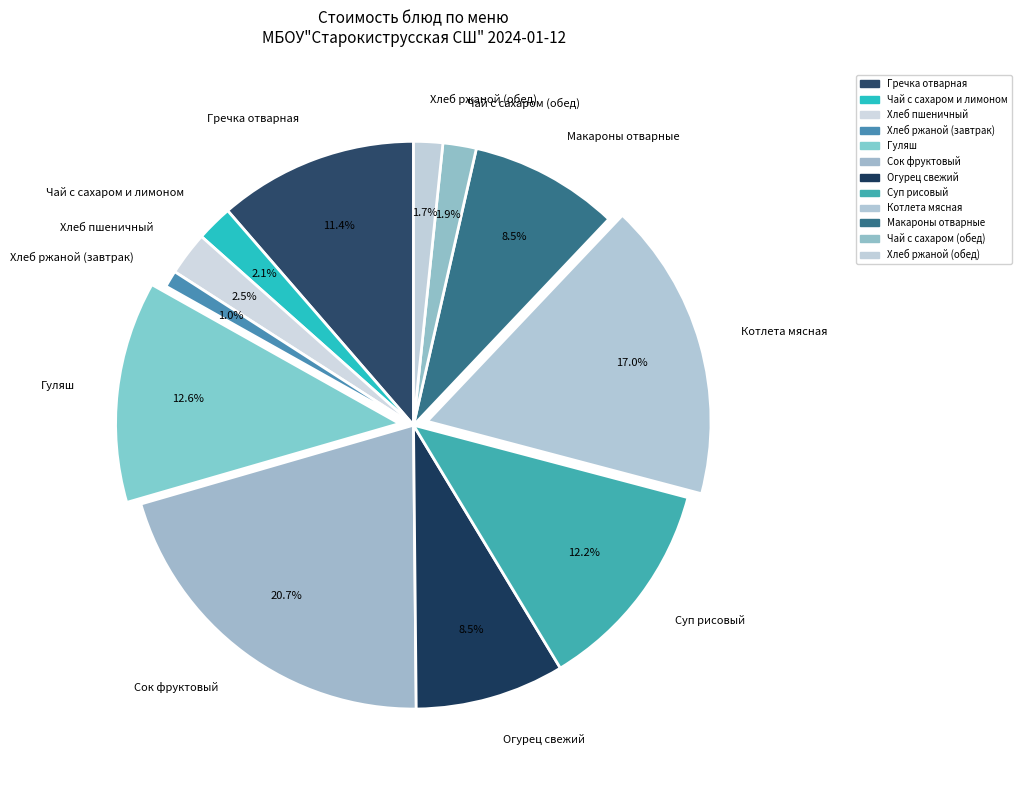

Between Гречка отварная and Котлета мясная, which is larger?

Котлета мясная